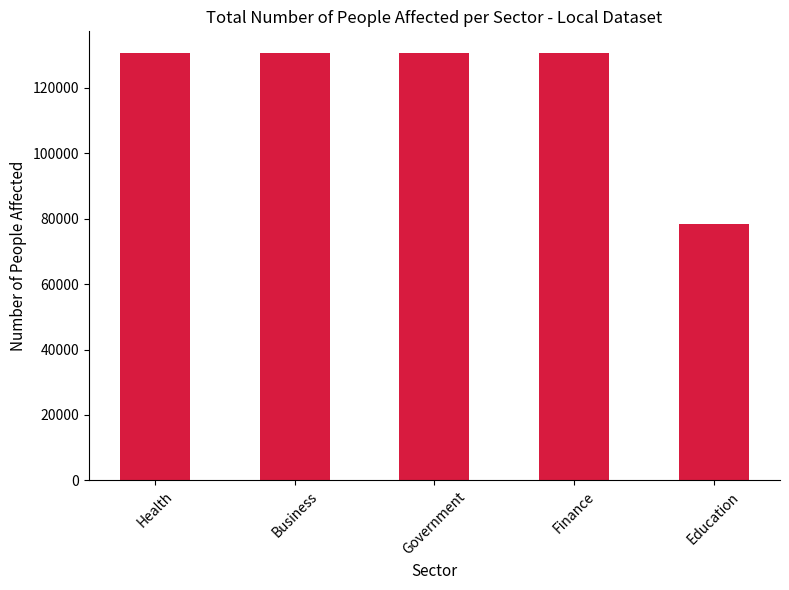

What is the value of the 3rd bar from the left?

130677